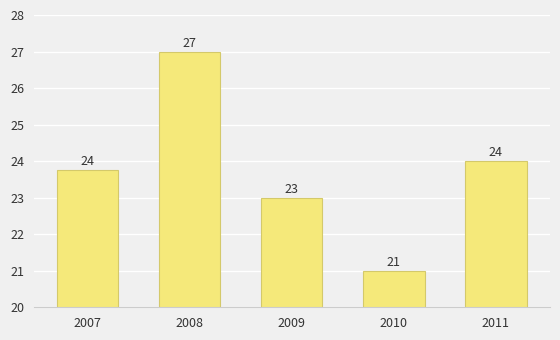

Where does the data first go above 23?

2007